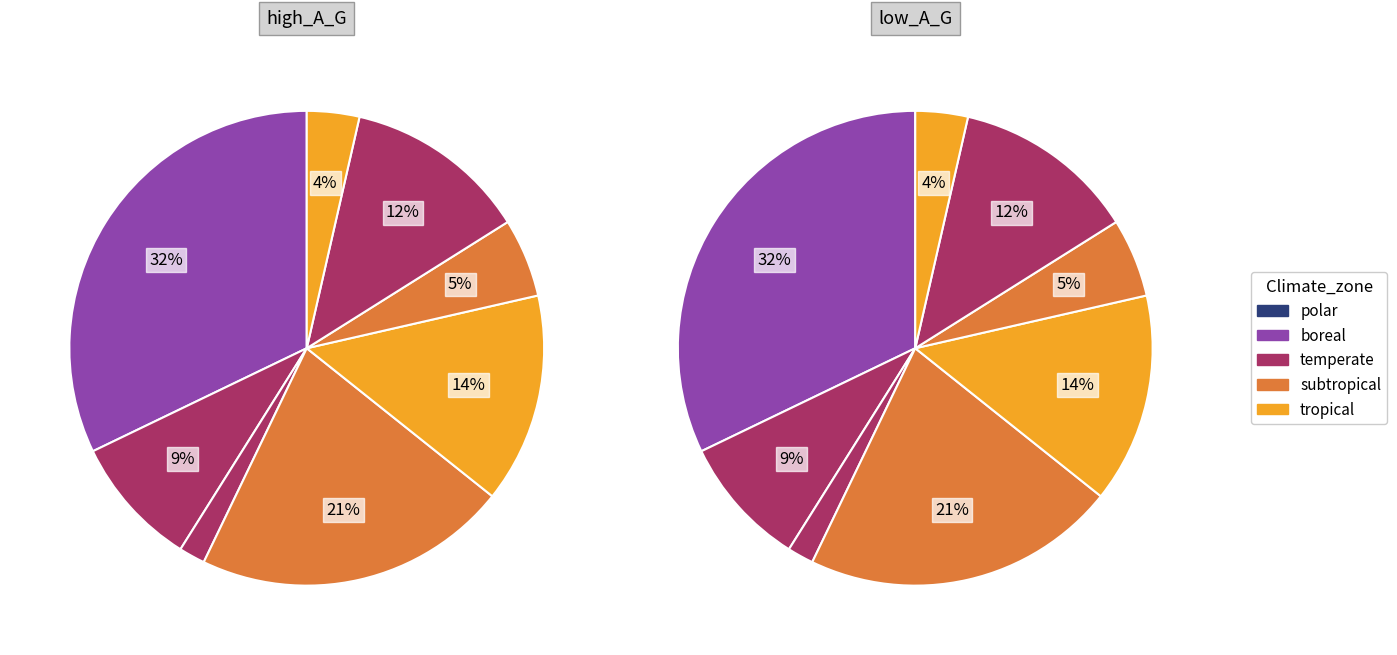

To the nearest percent, what is the average slice percentage?

11%